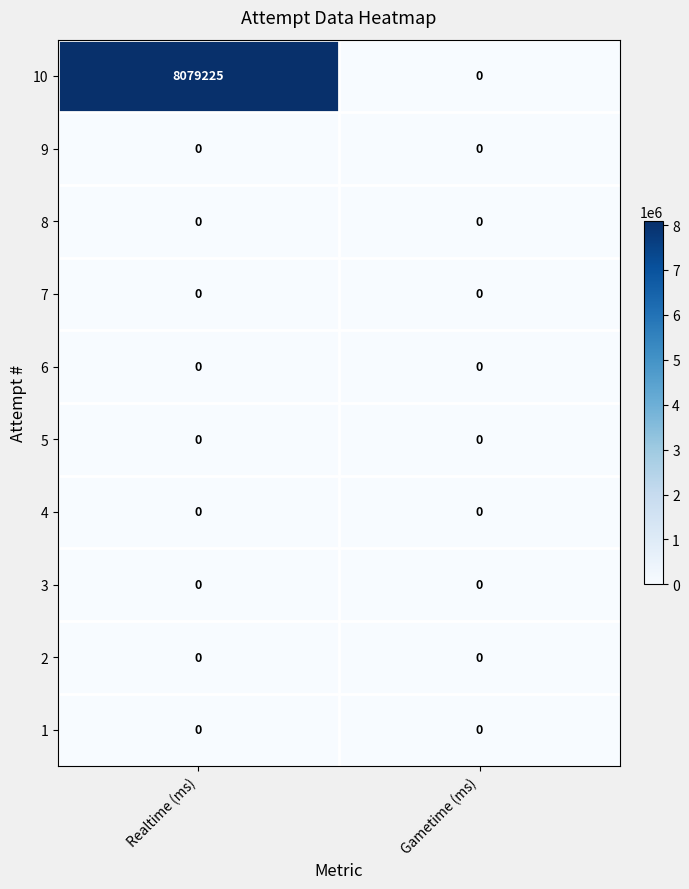

Reading left to right, list all the values displayed in this chart.

10: Realtime (ms)=8079225	Gametime (ms)=0
9: Realtime (ms)=0	Gametime (ms)=0
8: Realtime (ms)=0	Gametime (ms)=0
7: Realtime (ms)=0	Gametime (ms)=0
6: Realtime (ms)=0	Gametime (ms)=0
5: Realtime (ms)=0	Gametime (ms)=0
4: Realtime (ms)=0	Gametime (ms)=0
3: Realtime (ms)=0	Gametime (ms)=0
2: Realtime (ms)=0	Gametime (ms)=0
1: Realtime (ms)=0	Gametime (ms)=0